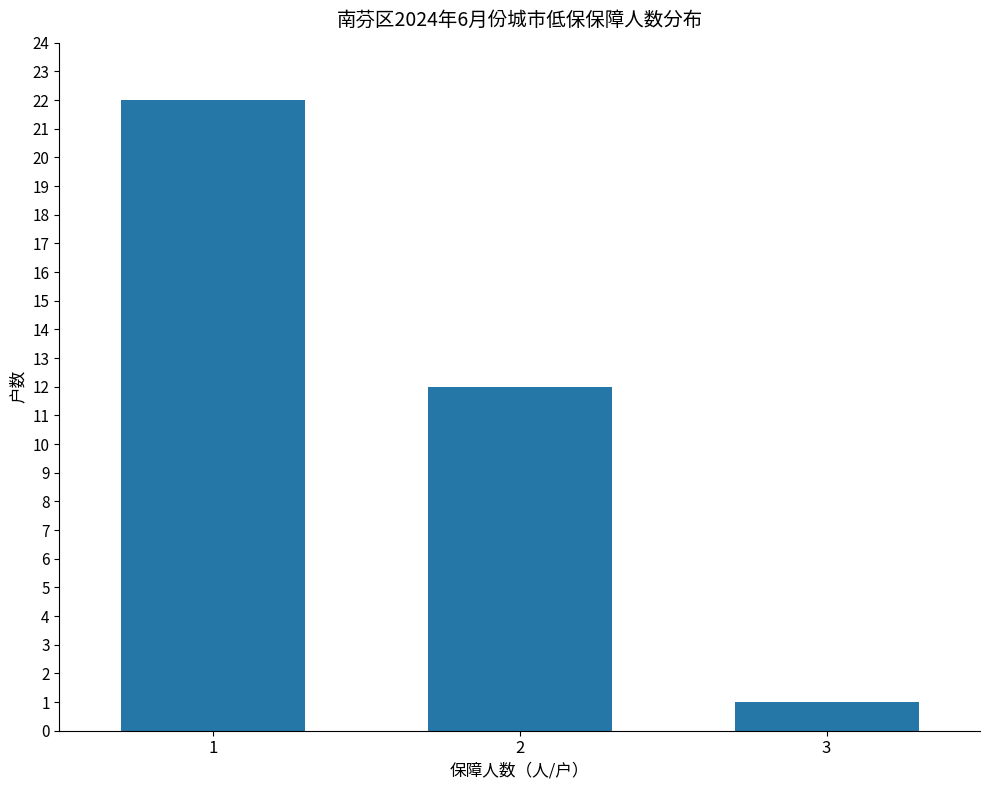

Reading left to right, transcribe all the data shown in this chart.

1=22	2=12	3=1